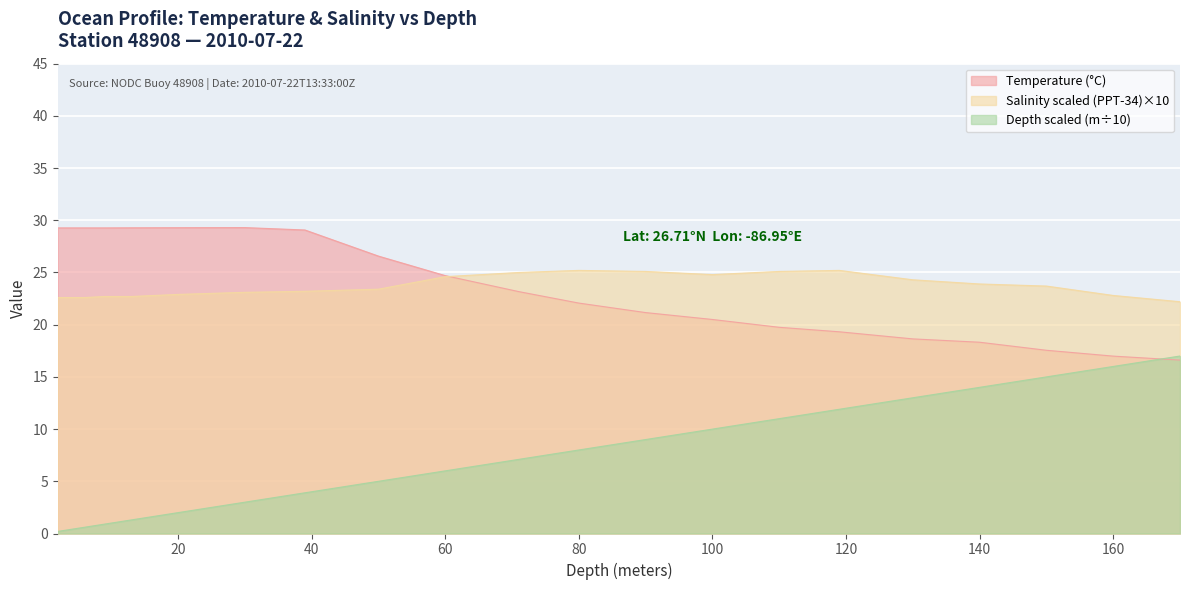

Where is the first local maximum for Temperature?

30